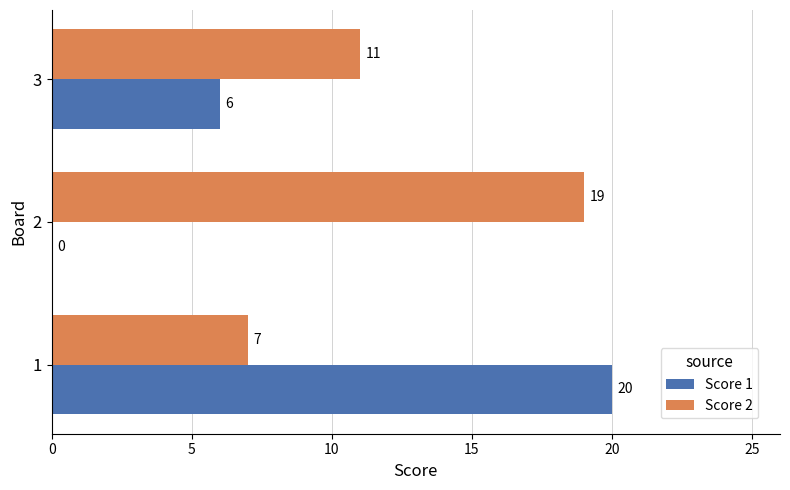

At which label is Score 1 closest to 10?

3